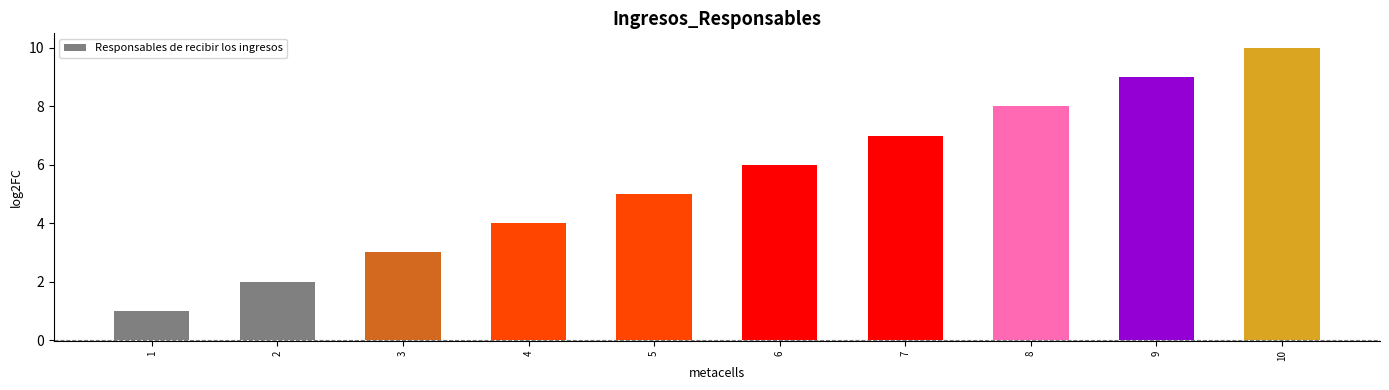

What is the ratio of the value at 10 to the value at 6?

1.7